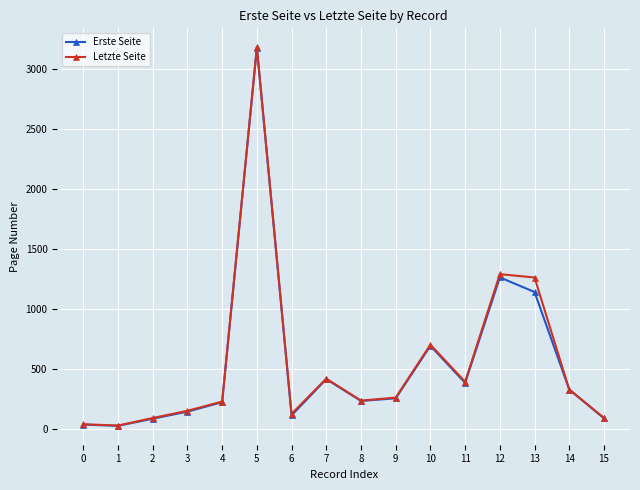

What are all the series names shown in the legend?

Erste Seite, Letzte Seite